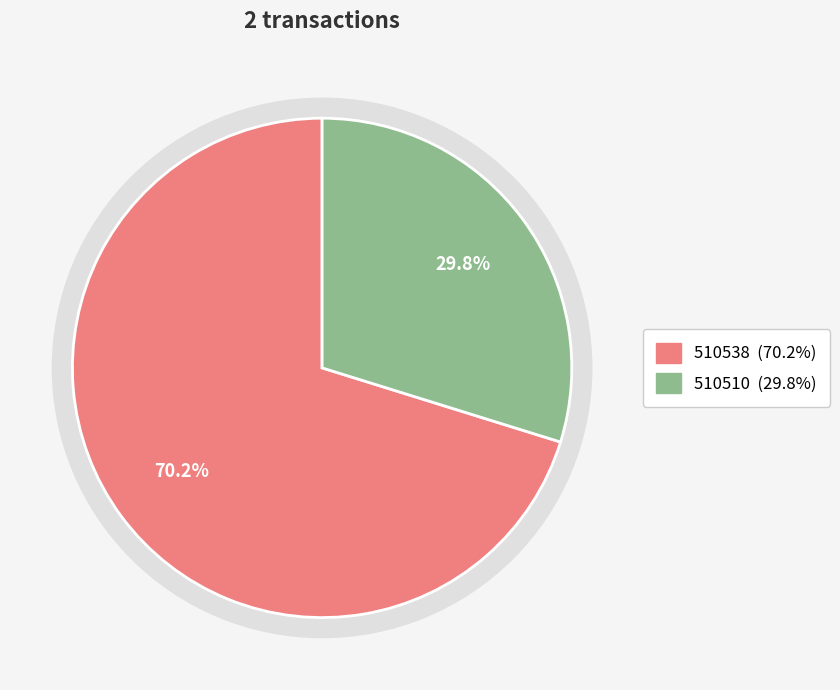

Approximately how many times larger is the value at 510510 compared to 510538?

0.4